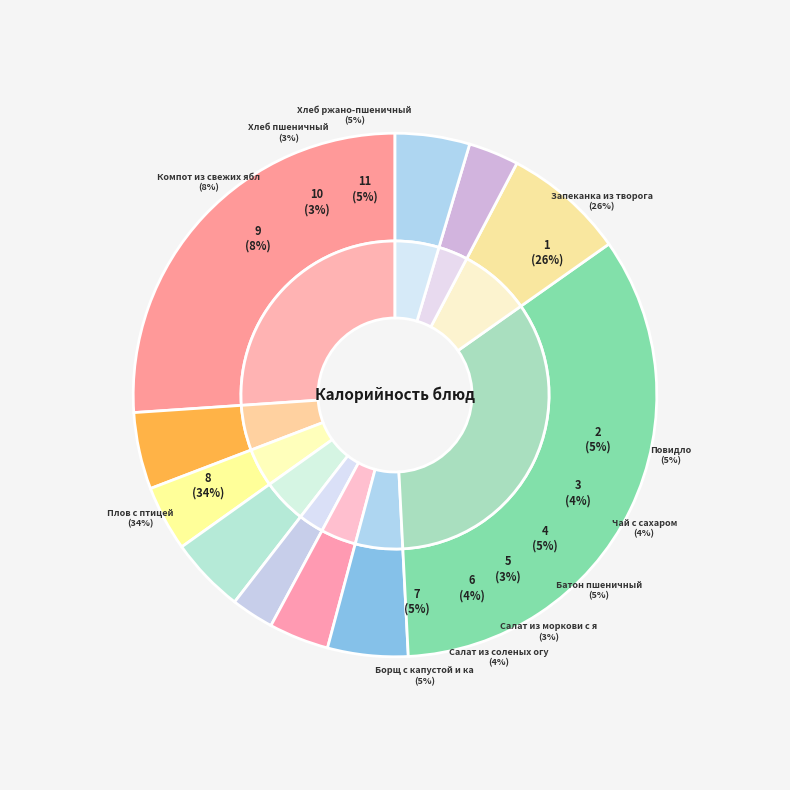

To the nearest percent, what is the difference between the Борщ с капустой и картофелем and Компот из свежих яблок и лимона slice percentages?

3%